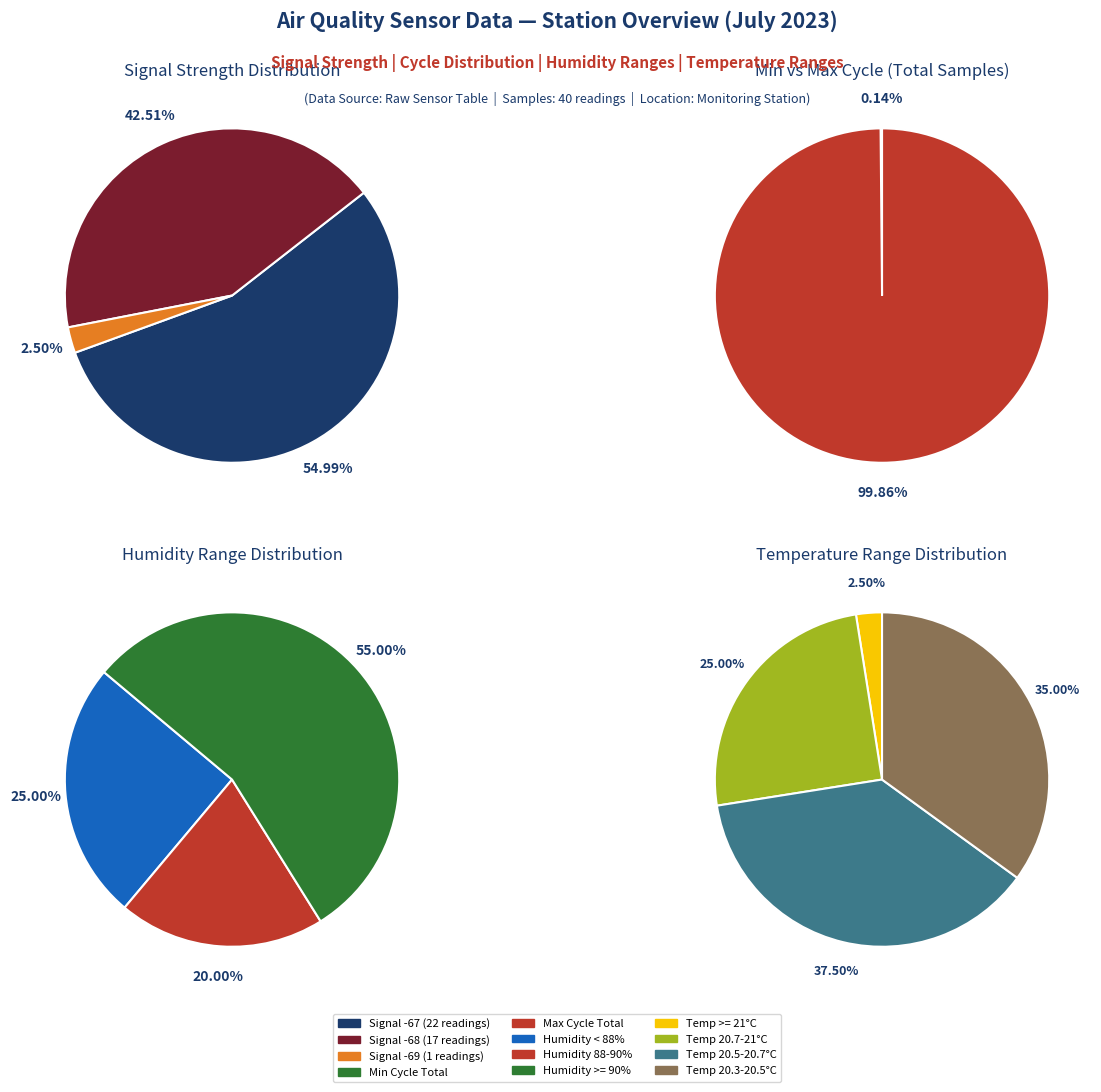

Combined, do 3 and 2 account for over 50%?

No